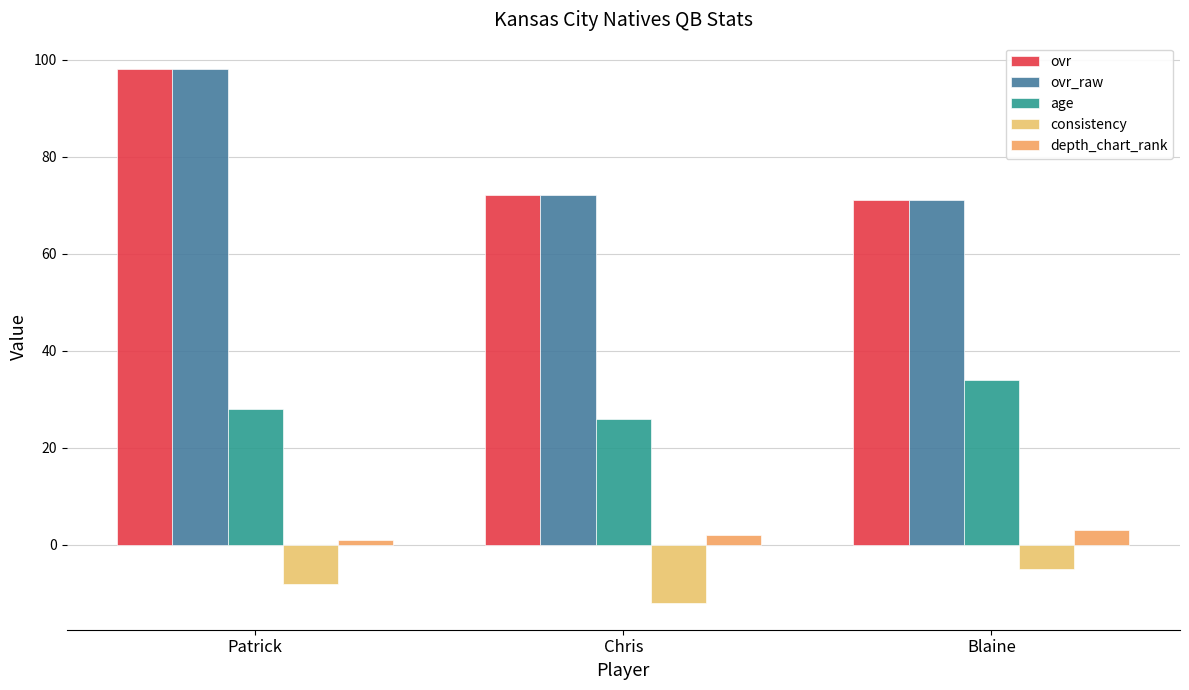

What is the sum of all depth_chart_rank values?

6